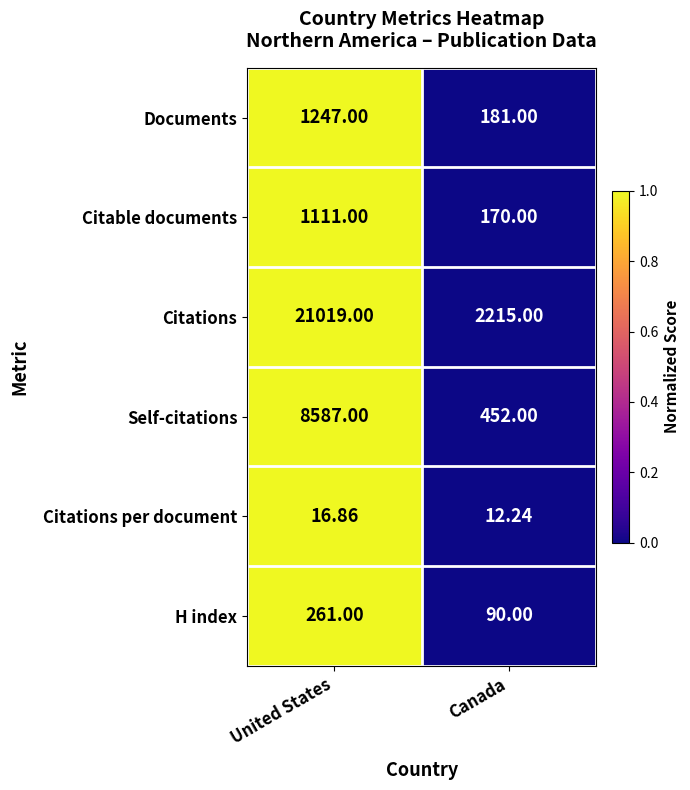

Which series has the widest spread of values?

Citations